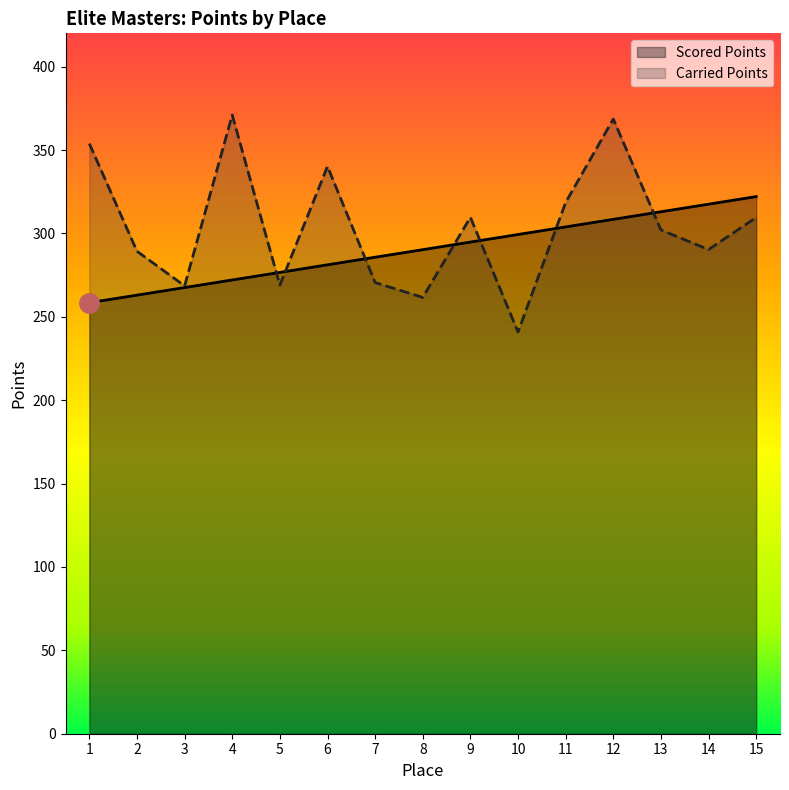

Does the chart have visible grid lines?

No